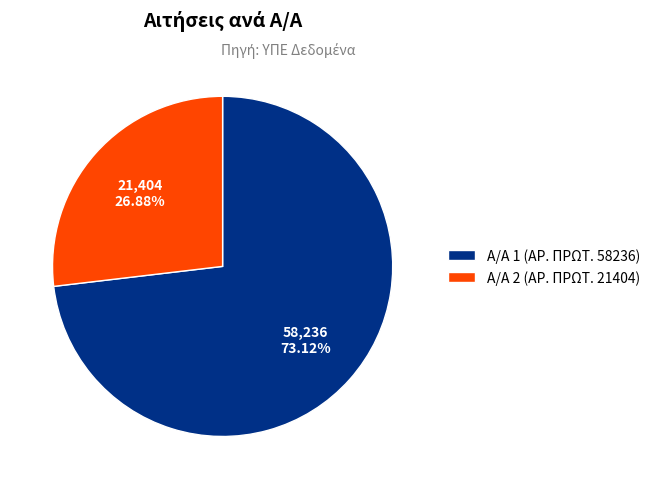

How many segments does this pie chart have?

2